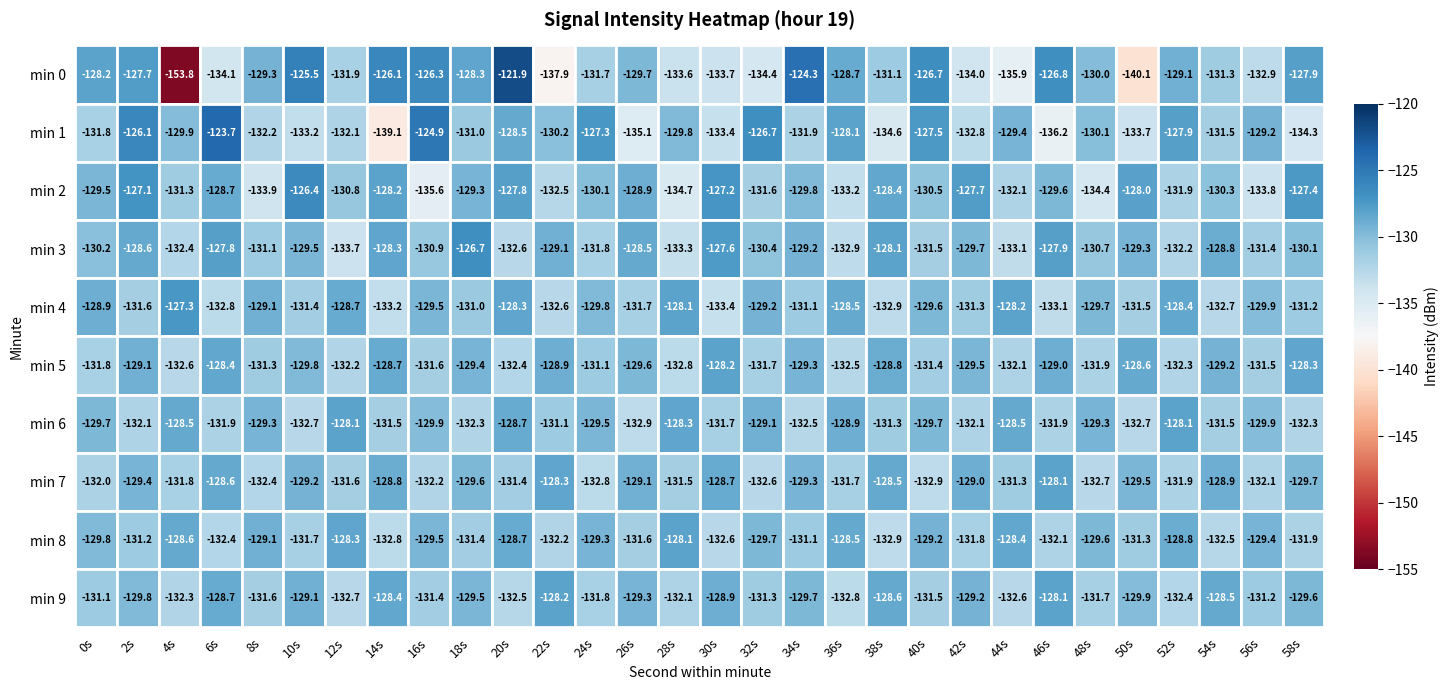

How many distinct data groups are displayed?

10